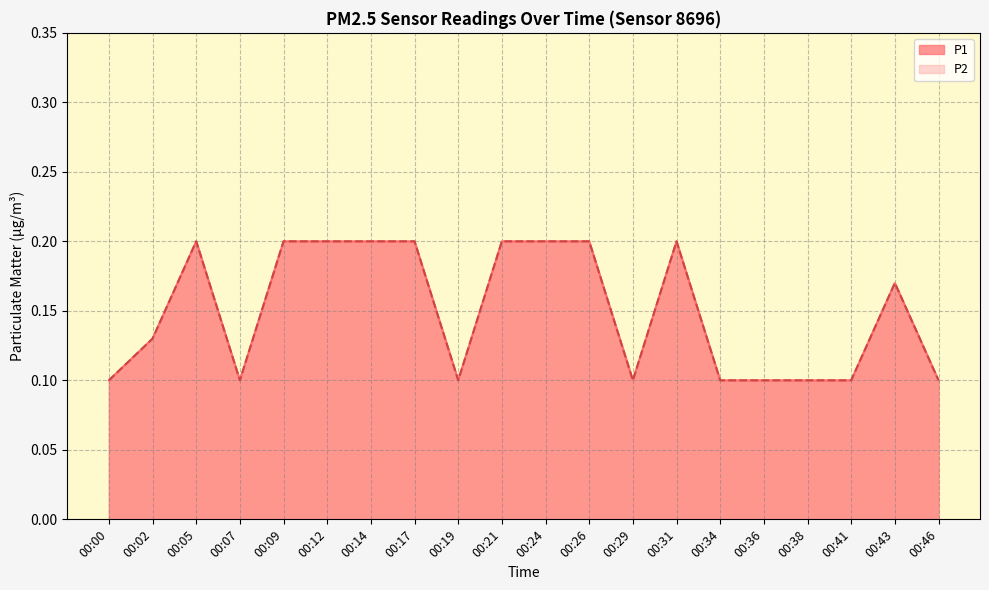

What is the difference between the second highest and second lowest values in the P1 series?

0.1